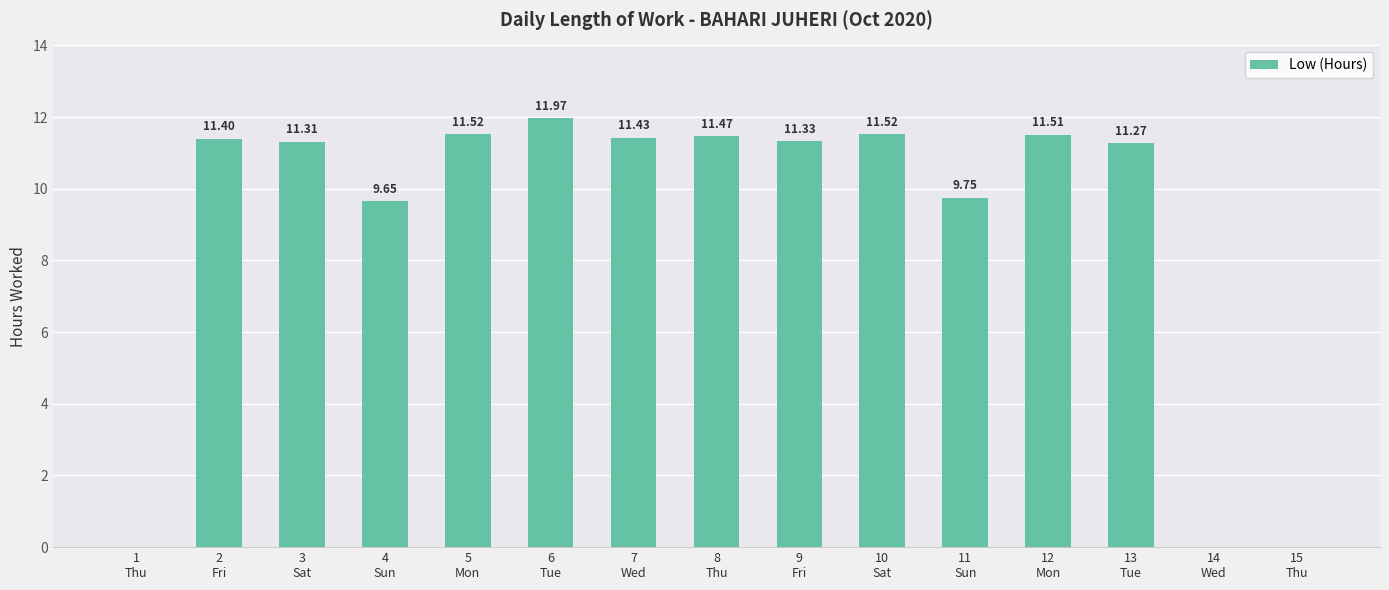

What is the sum of all values?

134.1